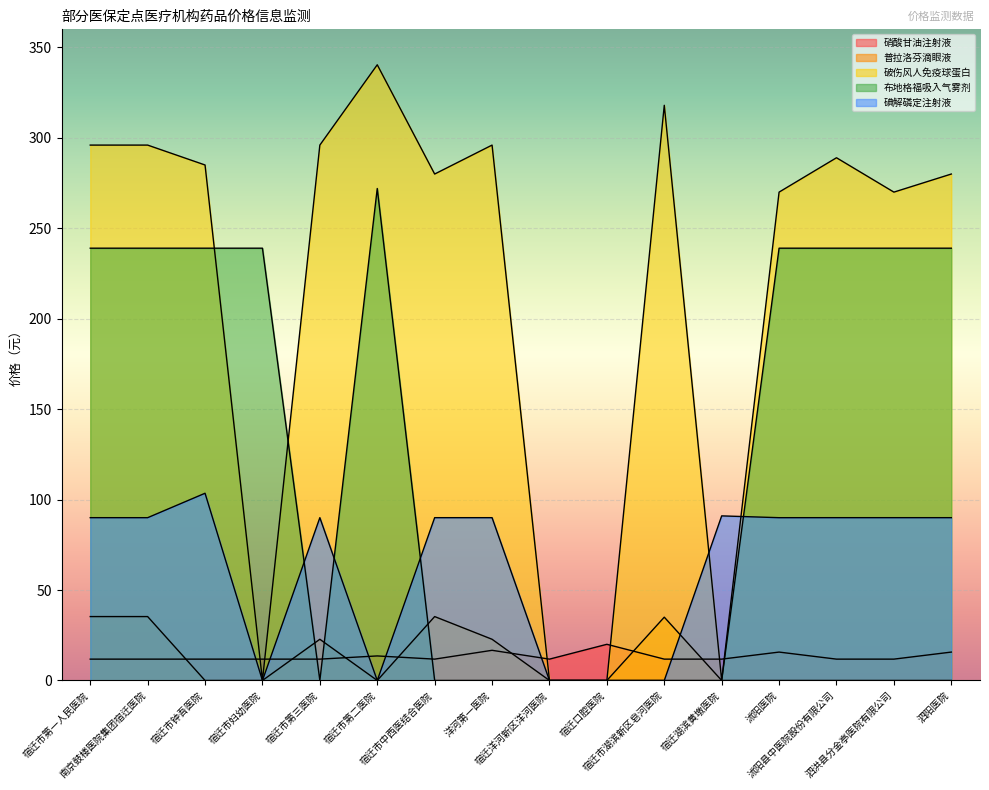

Reading left to right, what are all the values shown in this chart?

硝酸甘油注射液: 宿迁市第一人民医院=11.8	南京鼓楼医院集团宿迁医院=11.8	宿迁市钟吾医院=11.8	宿迁市妇幼医院=11.8	宿迁市第三医院=11.8	宿迁市第二医院=13.6	宿迁市中西医结合医院=11.8	洋河第一医院=16.7	宿迁洋河新区洋河医院=11.8	宿迁口腔医院=20.0	宿迁市湖滨新区皂河医院=11.8	宿迁湖滨黄墩医院=11.8	沭阳医院=15.7	沭阳县中医院股份有限公司=11.8	泗洪县分金亭医院有限公司=11.8	泗阳医院=15.7
普拉洛芬滴眼液: 宿迁市第一人民医院=35.3	南京鼓楼医院集团宿迁医院=35.3	宿迁市钟吾医院=0.0	宿迁市妇幼医院=0.0	宿迁市第三医院=22.8	宿迁市第二医院=0.0	宿迁市中西医结合医院=35.3	洋河第一医院=22.8	宿迁洋河新区洋河医院=0.0	宿迁口腔医院=0.0	宿迁市湖滨新区皂河医院=35.0	宿迁湖滨黄墩医院=0.0	沭阳医院=0.0	沭阳县中医院股份有限公司=0.0	泗洪县分金亭医院有限公司=0.0	泗阳医院=0.0
破伤风人免疫球蛋白: 宿迁市第一人民医院=296.0	南京鼓楼医院集团宿迁医院=296.0	宿迁市钟吾医院=285.0	宿迁市妇幼医院=0.0	宿迁市第三医院=296.0	宿迁市第二医院=340.4	宿迁市中西医结合医院=280.0	洋河第一医院=296.0	宿迁洋河新区洋河医院=0.0	宿迁口腔医院=0.0	宿迁市湖滨新区皂河医院=318.0	宿迁湖滨黄墩医院=0.0	沭阳医院=270.0	沭阳县中医院股份有限公司=289.0	泗洪县分金亭医院有限公司=270.0	泗阳医院=280.0
布地格福吸入气雾剂: 宿迁市第一人民医院=239.0	南京鼓楼医院集团宿迁医院=239.0	宿迁市钟吾医院=239.0	宿迁市妇幼医院=239.0	宿迁市第三医院=0.0	宿迁市第二医院=272.0	宿迁市中西医结合医院=0.0	洋河第一医院=0.0	宿迁洋河新区洋河医院=0.0	宿迁口腔医院=0.0	宿迁市湖滨新区皂河医院=0.0	宿迁湖滨黄墩医院=0.0	沭阳医院=239.0	沭阳县中医院股份有限公司=239.0	泗洪县分金亭医院有限公司=239.0	泗阳医院=239.0
碘解磷定注射液: 宿迁市第一人民医院=90.0	南京鼓楼医院集团宿迁医院=90.0	宿迁市钟吾医院=103.5	宿迁市妇幼医院=0.0	宿迁市第三医院=90.0	宿迁市第二医院=0.0	宿迁市中西医结合医院=90.0	洋河第一医院=90.0	宿迁洋河新区洋河医院=0.0	宿迁口腔医院=0.0	宿迁市湖滨新区皂河医院=0.0	宿迁湖滨黄墩医院=91.0	沭阳医院=90.0	沭阳县中医院股份有限公司=90.0	泗洪县分金亭医院有限公司=90.0	泗阳医院=90.0